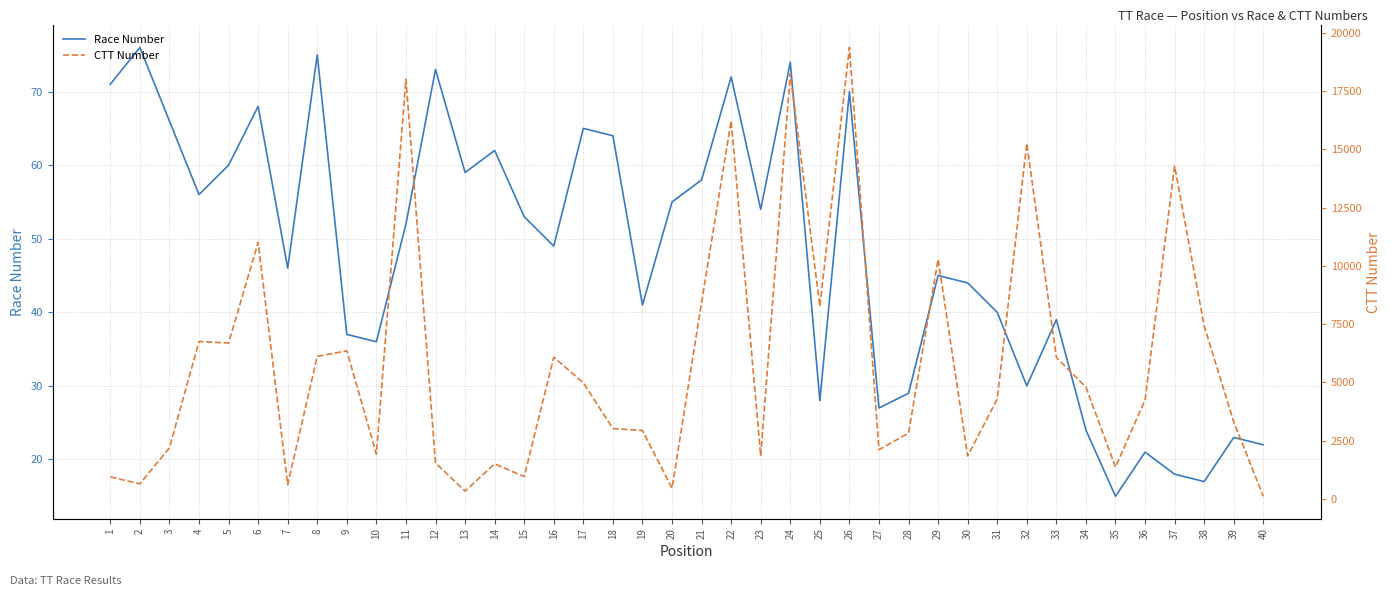

True or false: Race Number and CTT Number intersect in this chart.

False